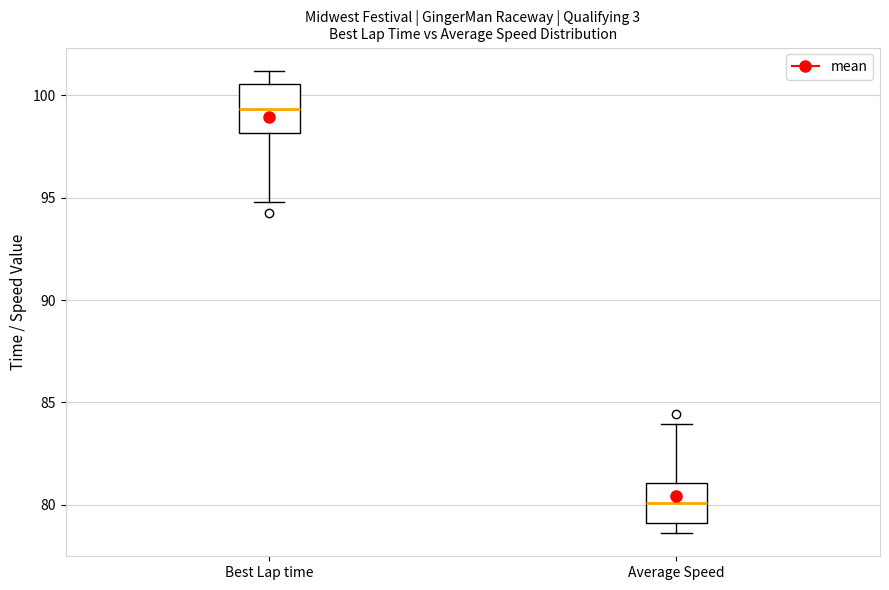

Reading left to right, transcribe this box plot: for each box, give where its median line is, the range the box spans, and where its two whiskers end, as read against the y-axis. The values are not printed on the chart, so give them approximately, as read against the axis.

Best Lap time: median 99.5, box 98.0 to 100.5, whiskers 95.0 to 101.0
Average Speed: median 80.0, box 79.0 to 81.0, whiskers 78.5 to 84.0